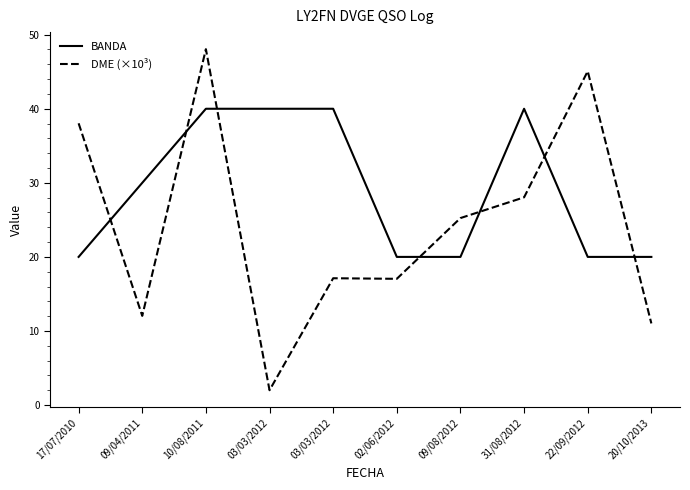

Count the number of categories in the chart.

10